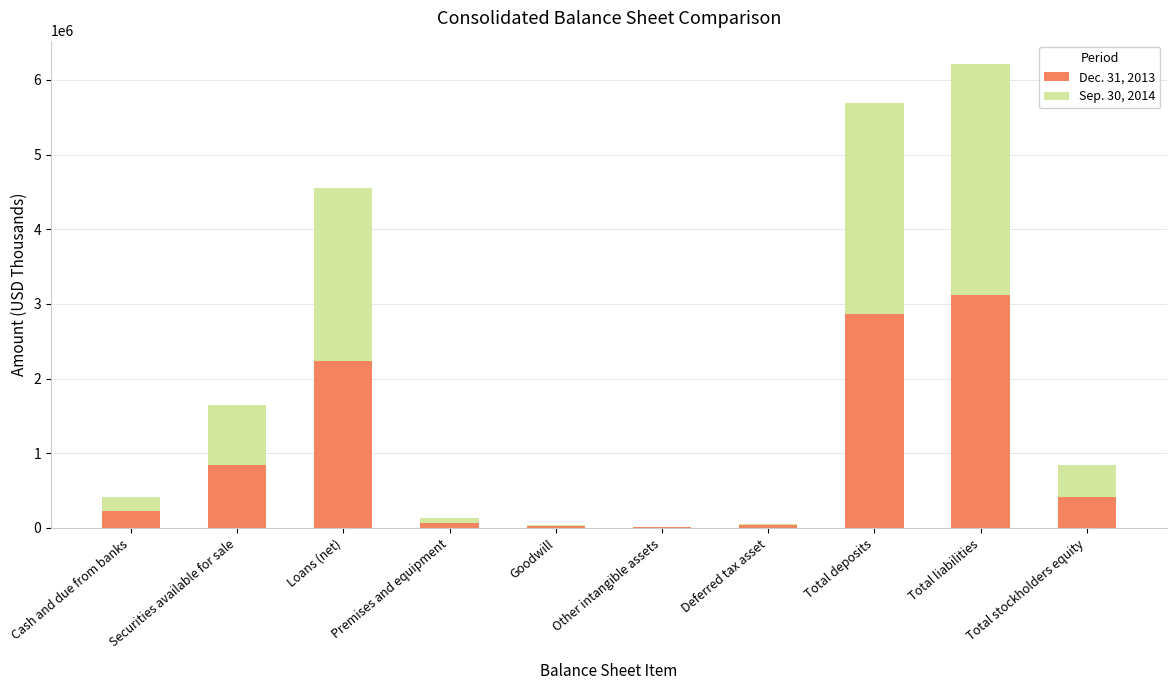

The value of Dec. 31, 2013 at Total deposits is 4665565. True or false?

False